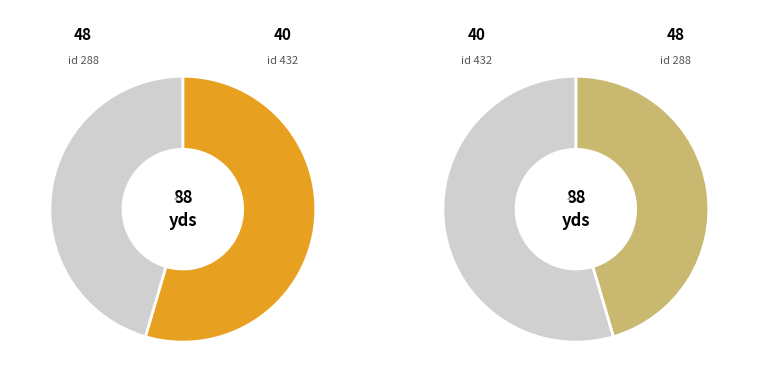

Which category accounts for the majority?

288